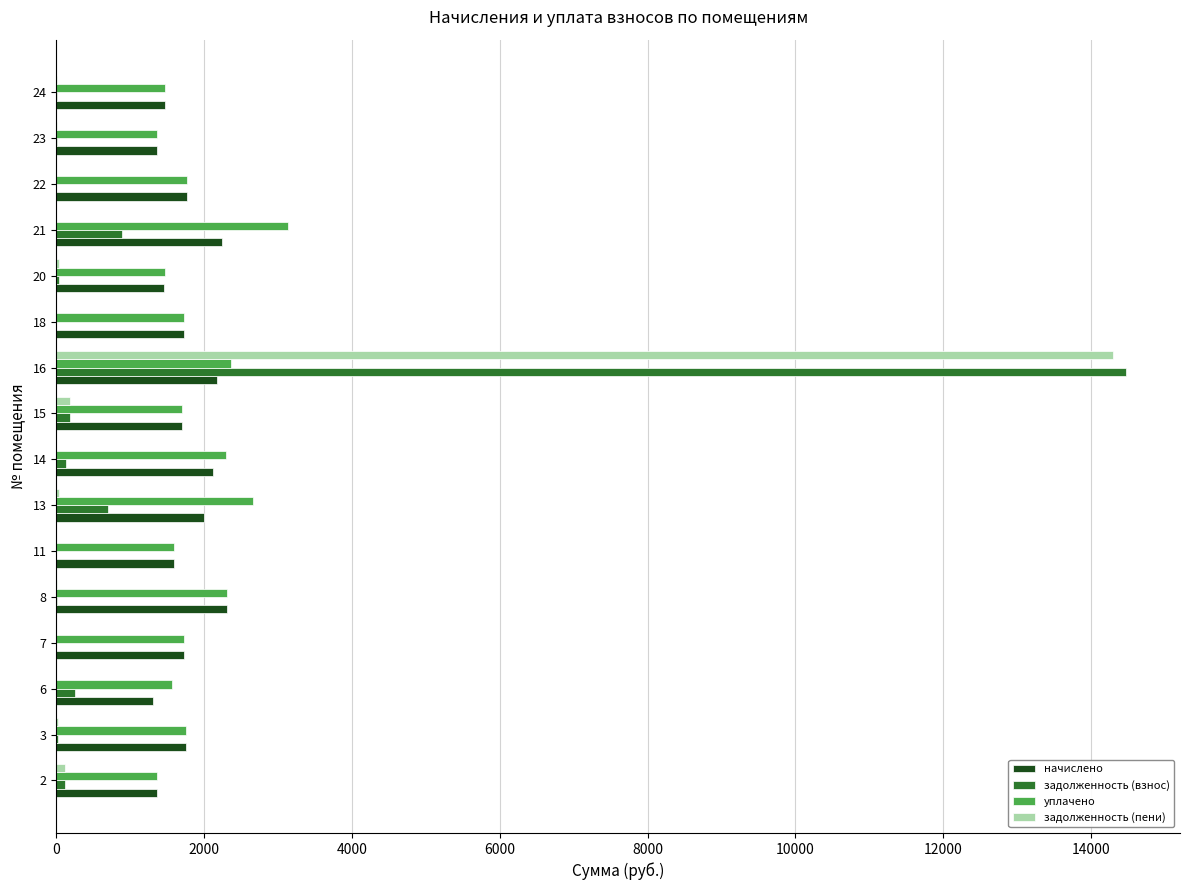

Is the value of уплачено at 20 greater than the value of задолженность (пени) at 18?

Yes